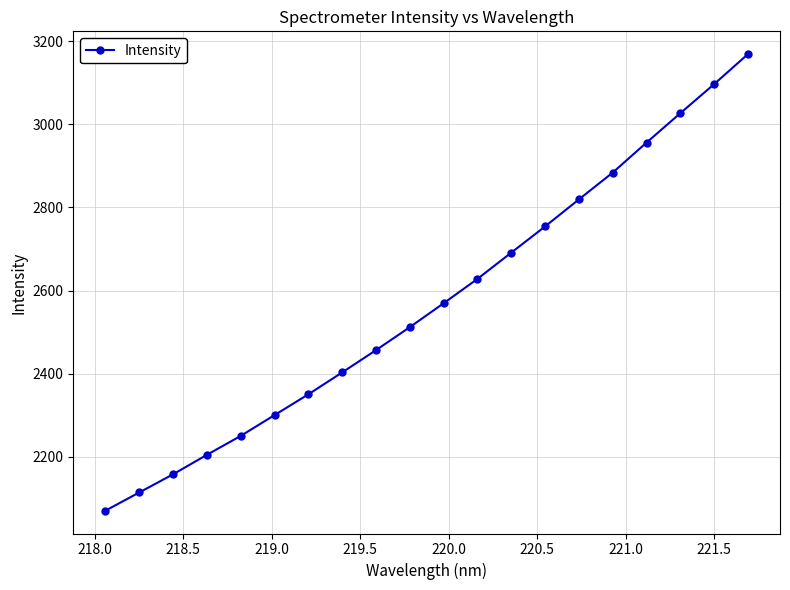

Does the chart display data point markers on the line(s)?

Yes